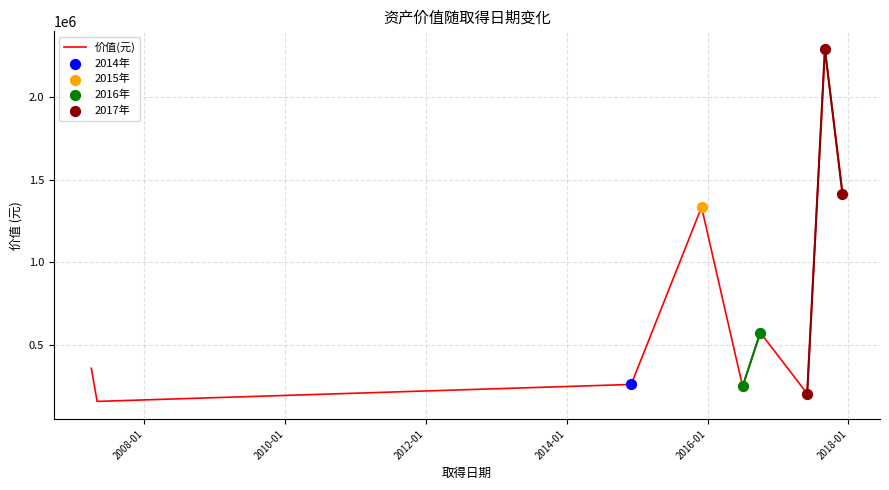

What is the maximum value for 价值(元)?

2288600